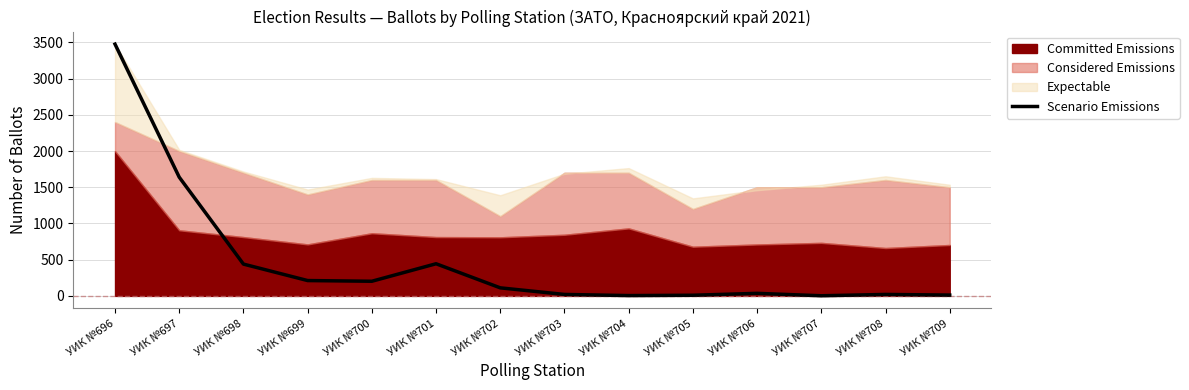

At which category does the data reach its first local valley?

УИК №700